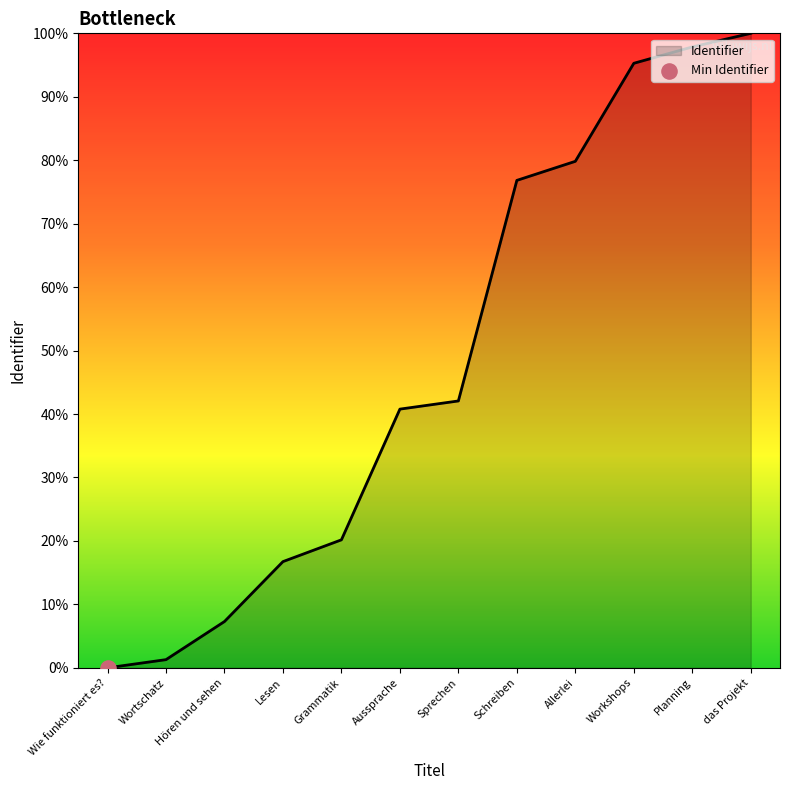

Approximately how many times larger is the value at Grammatik compared to Lesen?

1.2